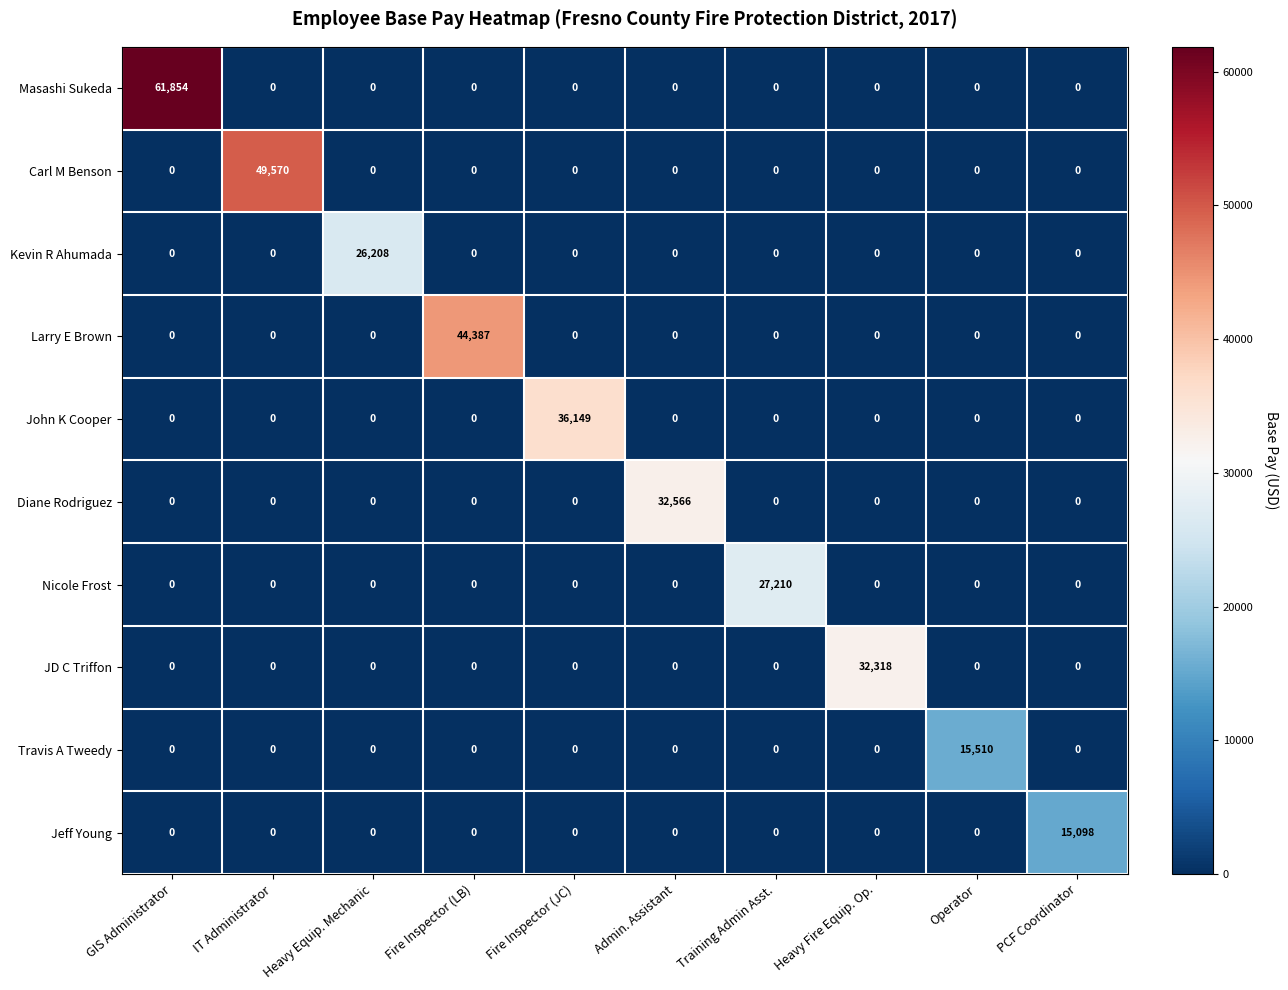

Which series changed the most between Admin. Assistant and Heavy Fire Equip. Op.?

Diane Rodriguez